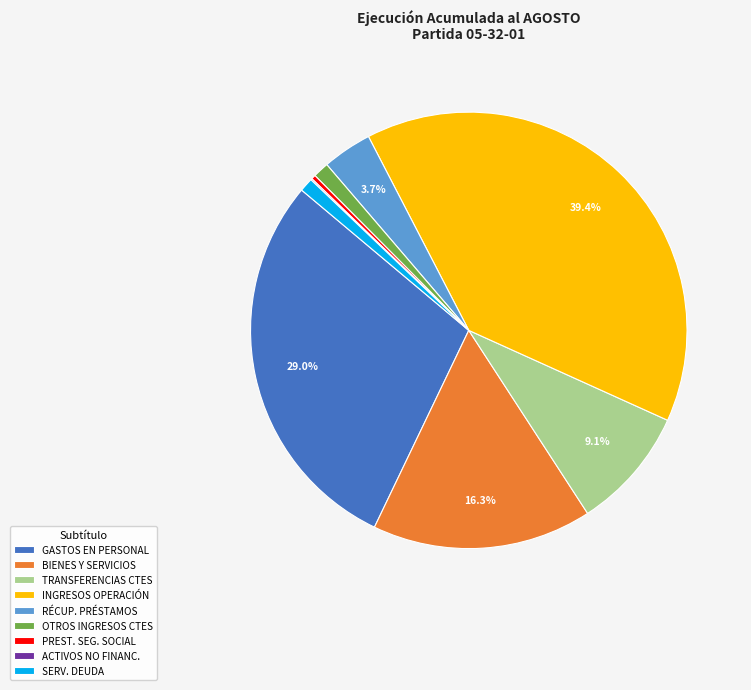

What is the largest slice in the pie chart?

INGRESOS OPERACIÓN